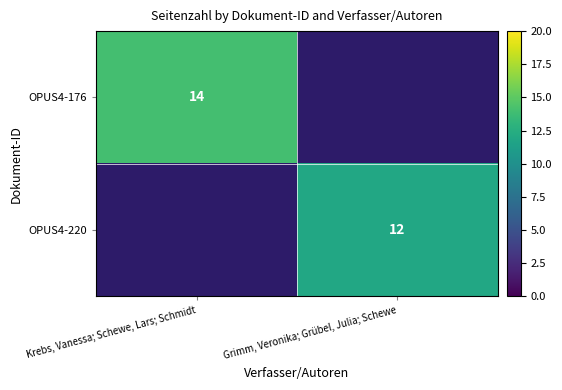

Is it true that OPUS4-220 equals 16 at Grimm, Veronika; Grübel, Julia; Schewe?

False